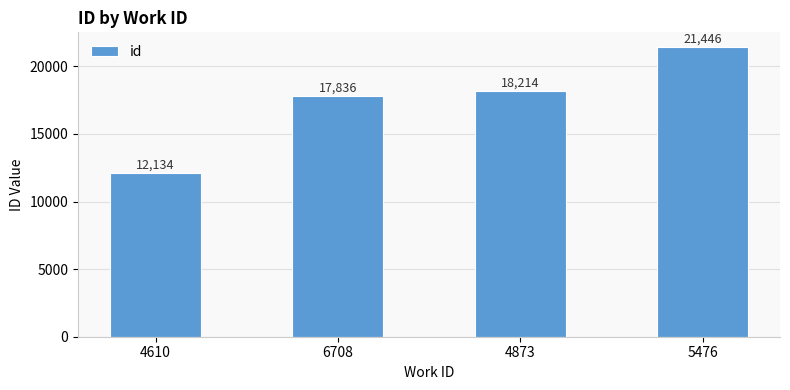

How many bars are there in total?

4